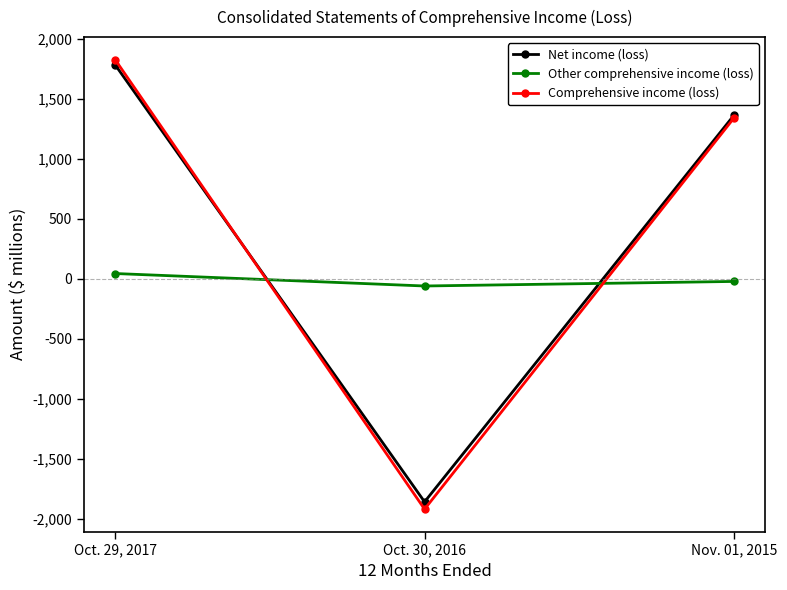

Is the value of Other comprehensive income (loss) at Oct. 30, 2016 greater than the value of Net income (loss) at Nov. 01, 2015?

No